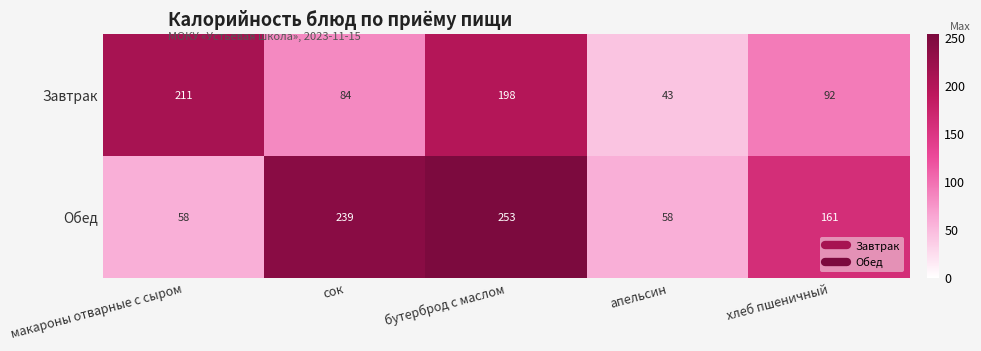

What is the greatest value displayed?

253